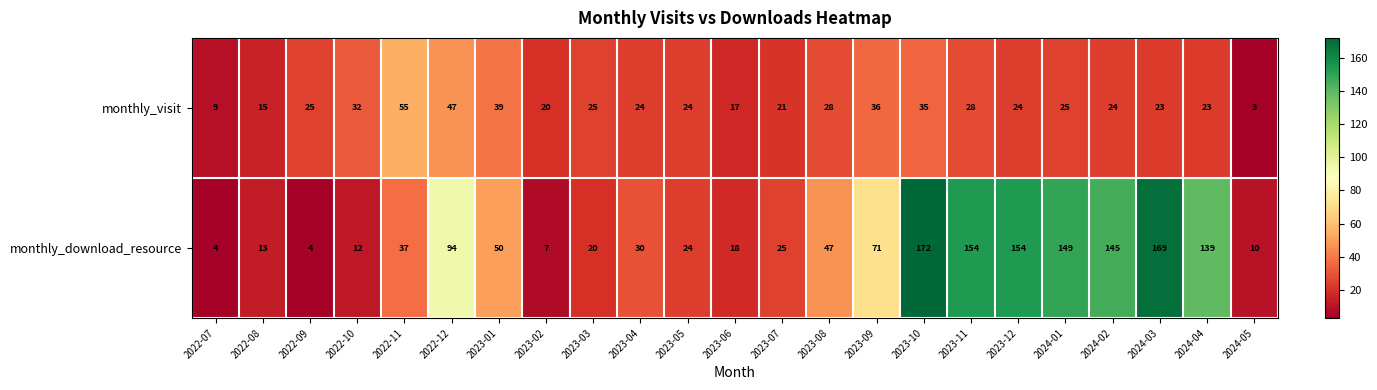

Rank the series by their maximum value, from lowest to highest.

monthly_visit, monthly_download_resource